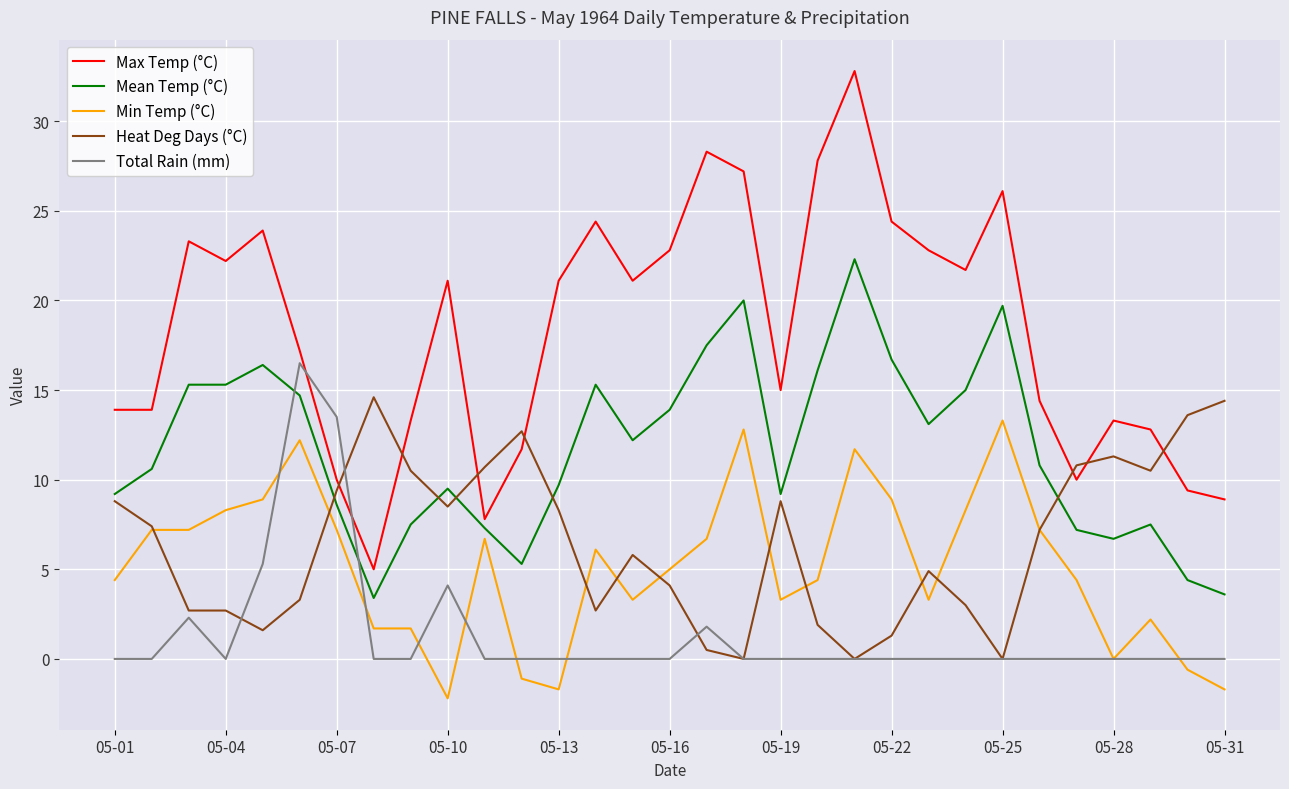

Which series has the largest range (max minus min)?

Max Temp (°C)